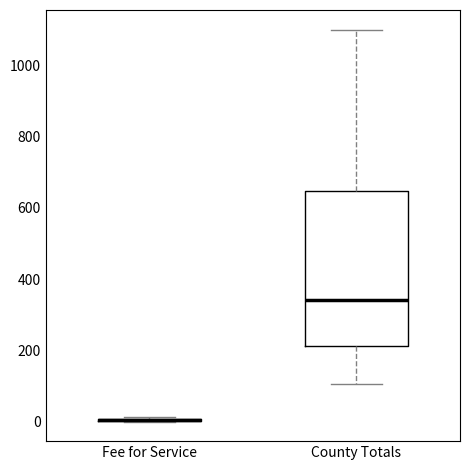

Reading left to right, transcribe this box plot: for each box, give where its median line is, the range the box spans, and where its two whiskers end, as read against the y-axis. The values are not printed on the chart, so give them approximately, as read against the axis.

Fee for Service: box collapsed to a line at 0, whiskers 0 to 20
County Totals: median 340, box 220 to 640, whiskers 100 to 1100